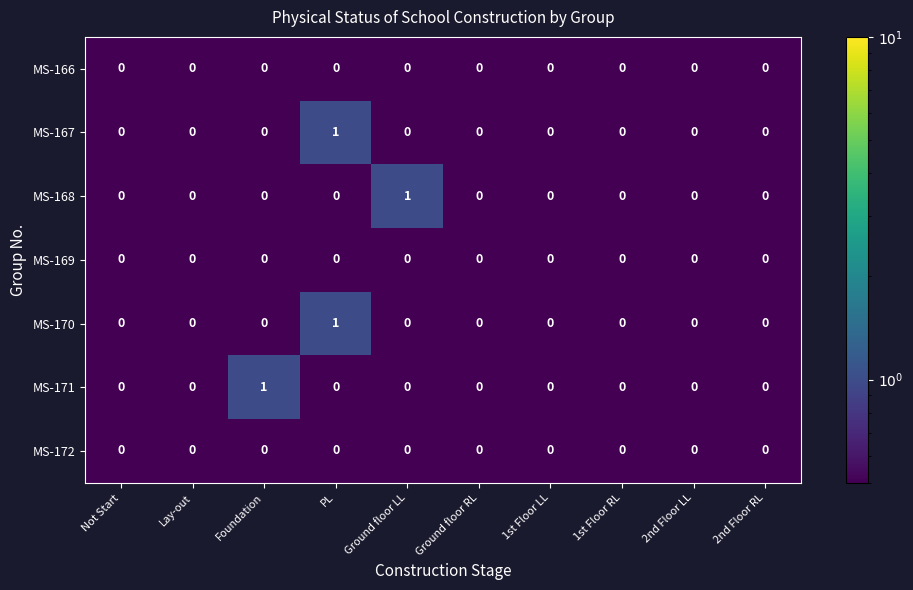

At which category is the sum across all series the highest?

PL